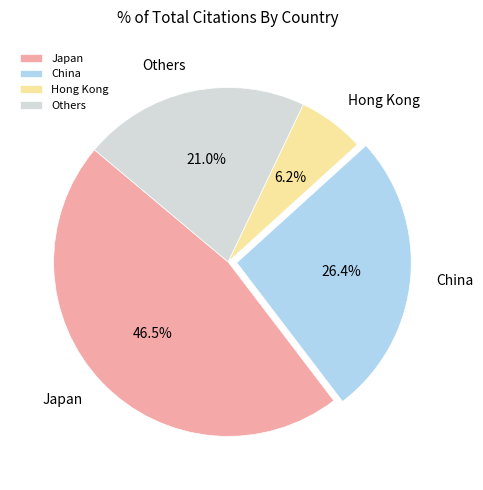

What is the smallest slice in the pie chart?

Hong Kong